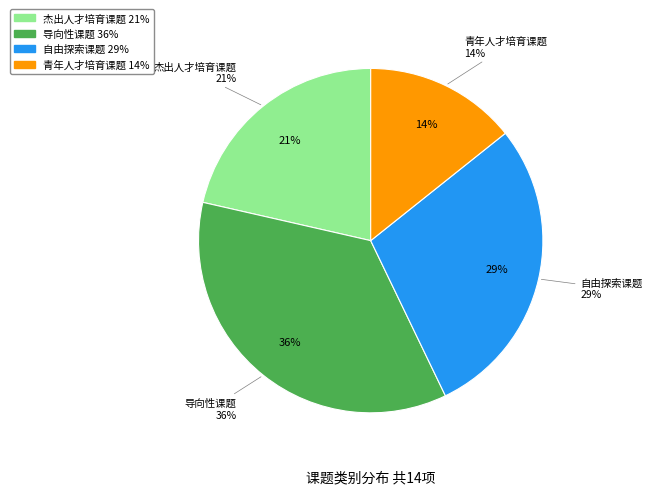

What percentage is the 青年人才培育课题 slice, to the nearest percent?

14%